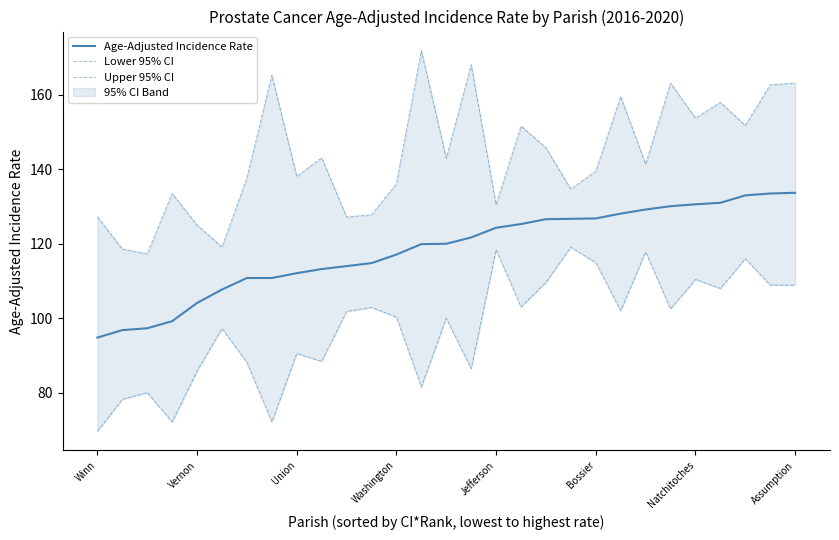

What is the difference between the highest and lowest values at 25?

50.0